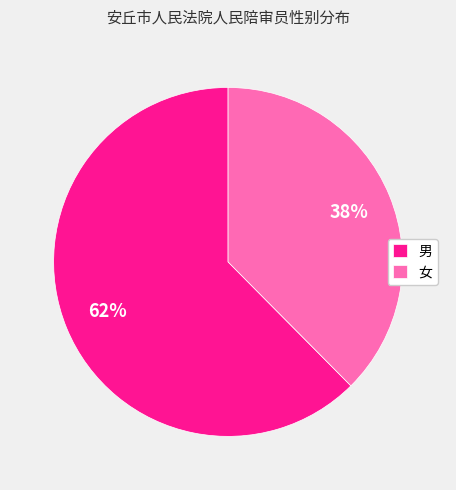

To the nearest percent, what portion does 男 represent?

62%